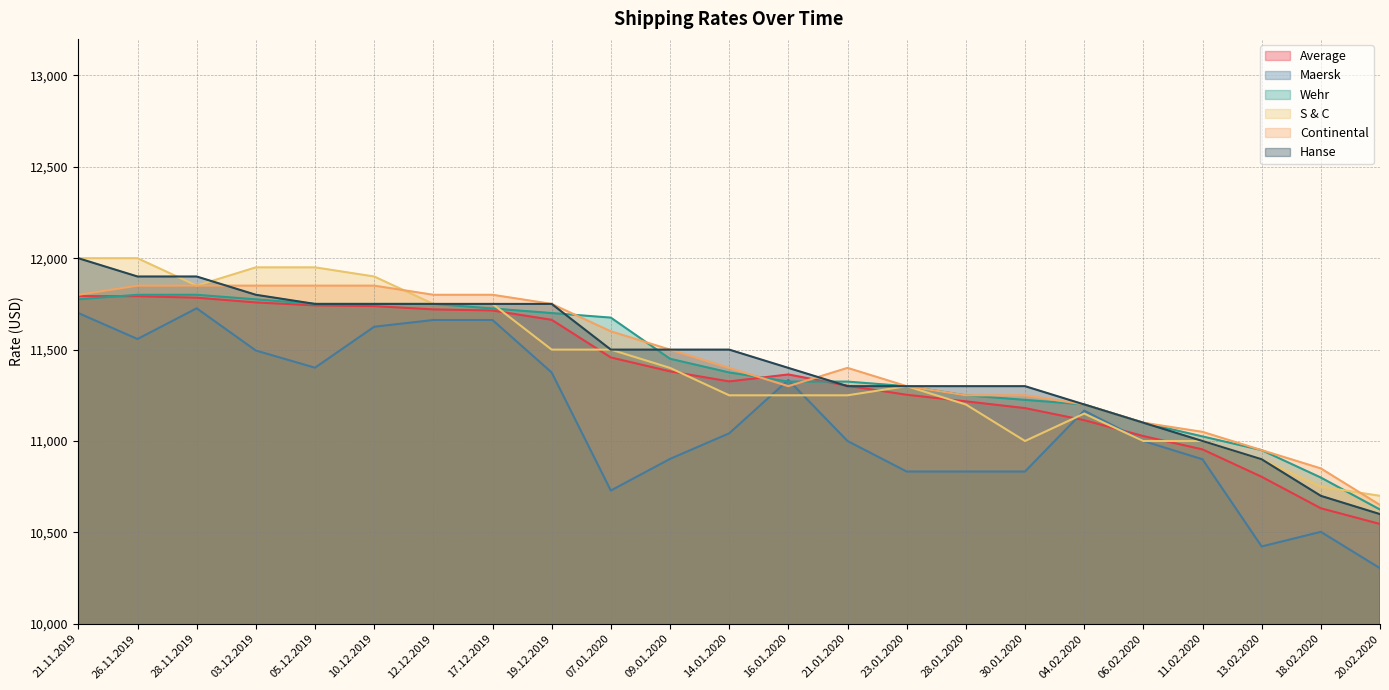

The value of Hanse at 12.12.2019 is 11750. True or false?

True